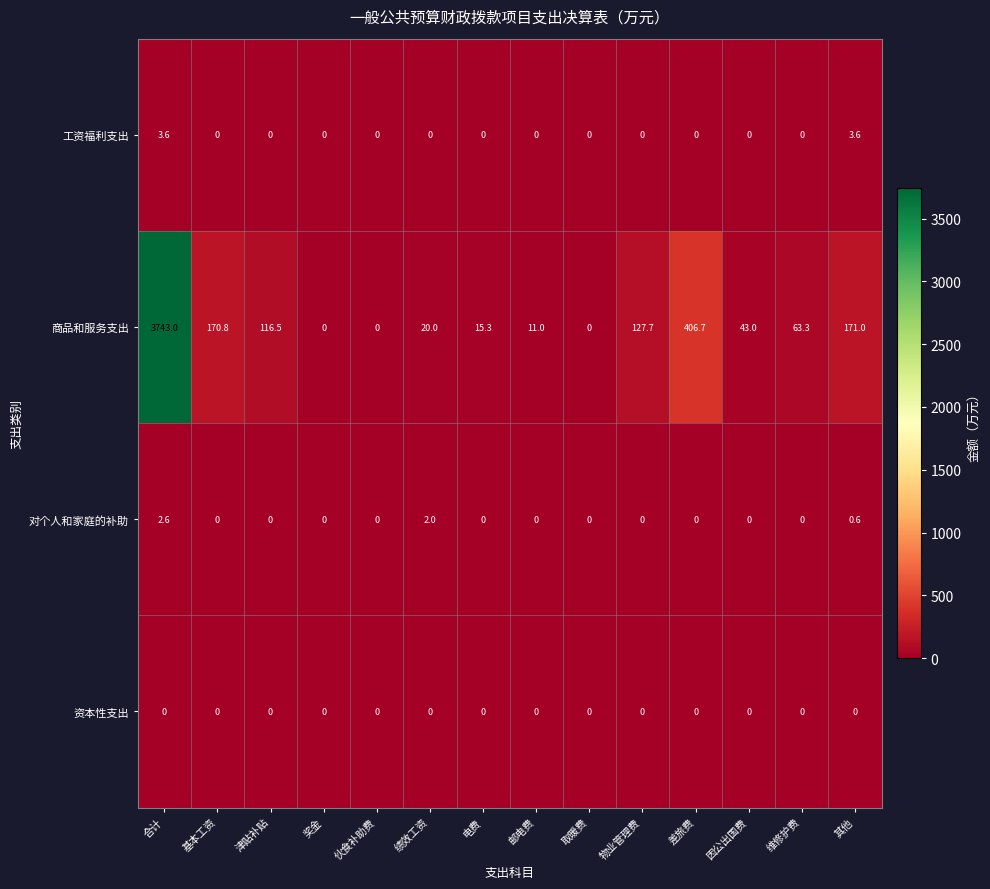

How many values in the 商品和服务支出 series are below 63?

7